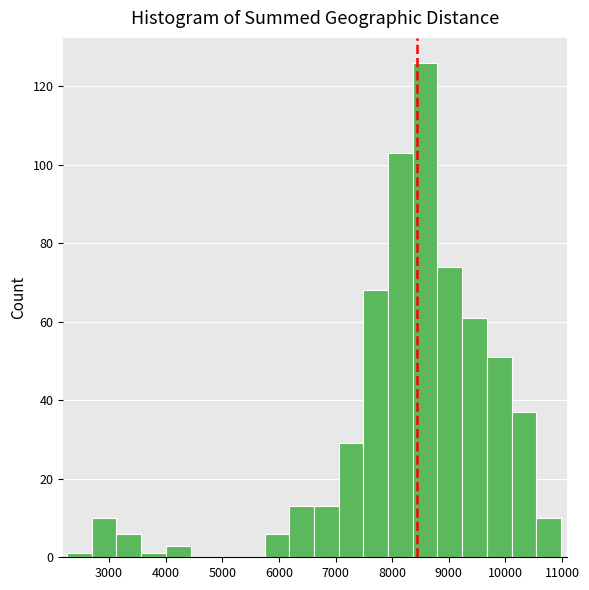

Over which range of the x-axis is the bar tallest?

8400 to 8800